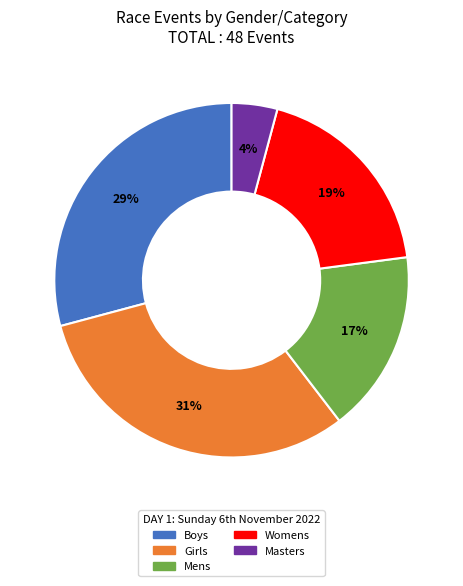

Between Boys and Mens, which is larger?

Boys